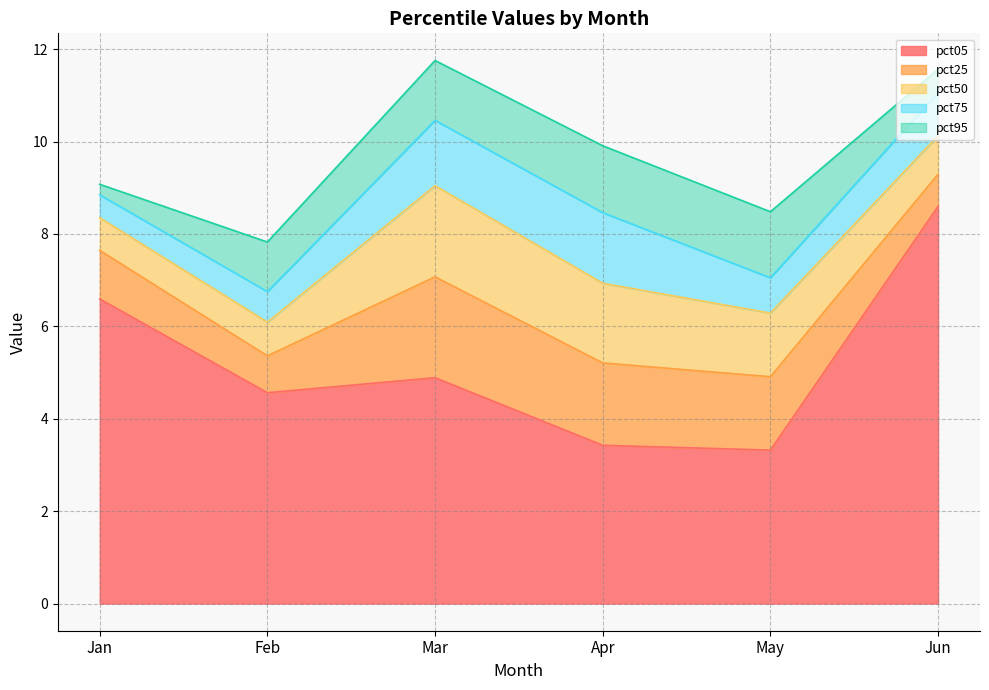

What is the value of the pct50 point at the 2nd from the left?

0.7